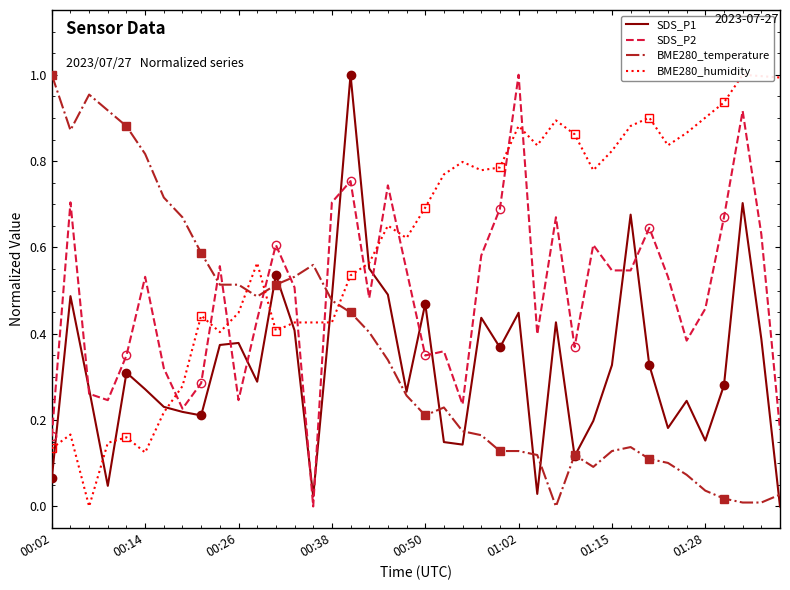

Where is SDS_P1 nearest to the value 0?

39